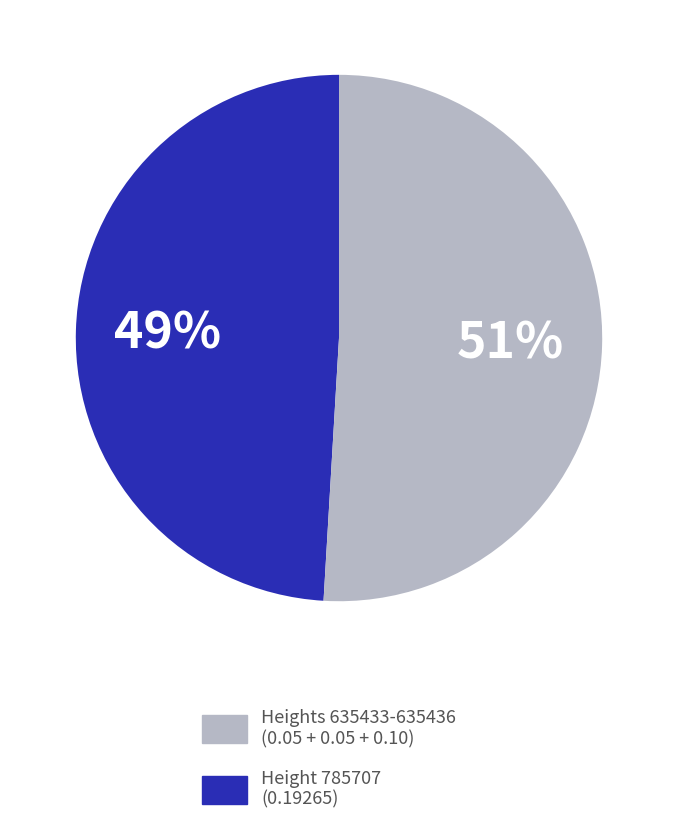

Do Height 785707 (0.19265) and Heights 635433-635436 (0.05 + 0.05 + 0.10) together represent more than half of the pie?

Yes